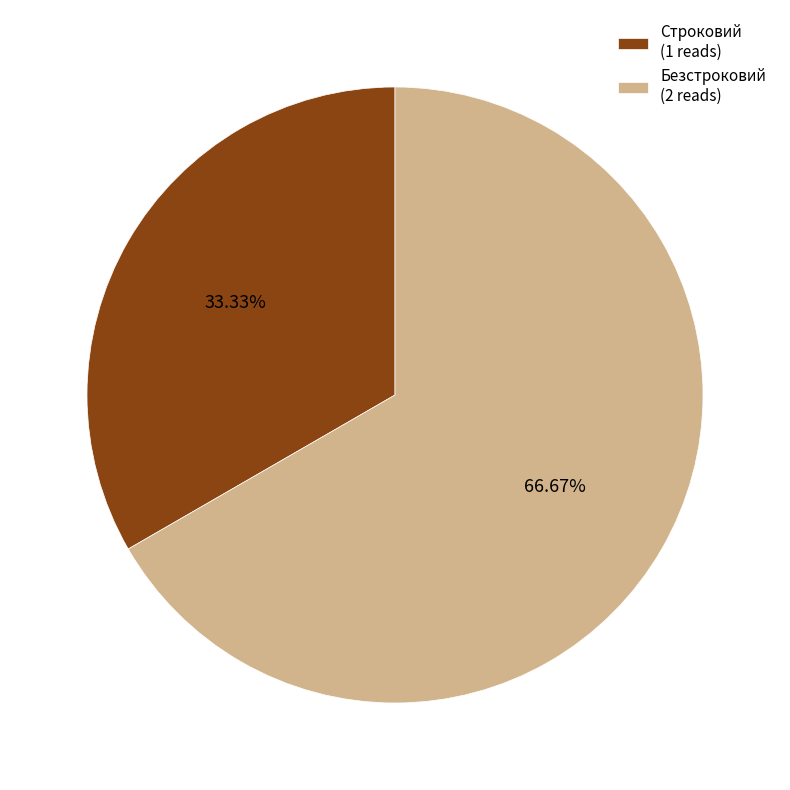

What is the majority slice?

Безстроковий